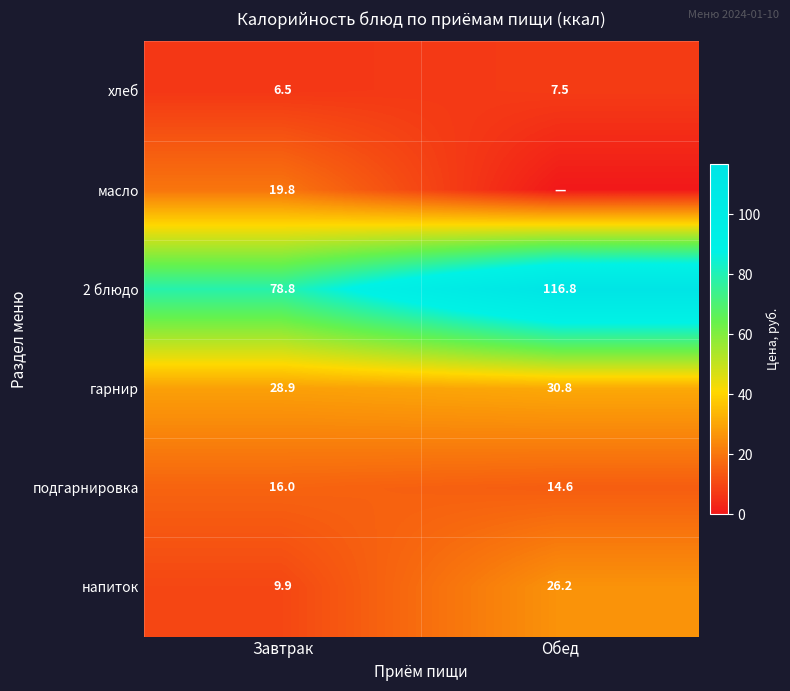

What is the difference between the highest and lowest values at Завтрак?

72.3